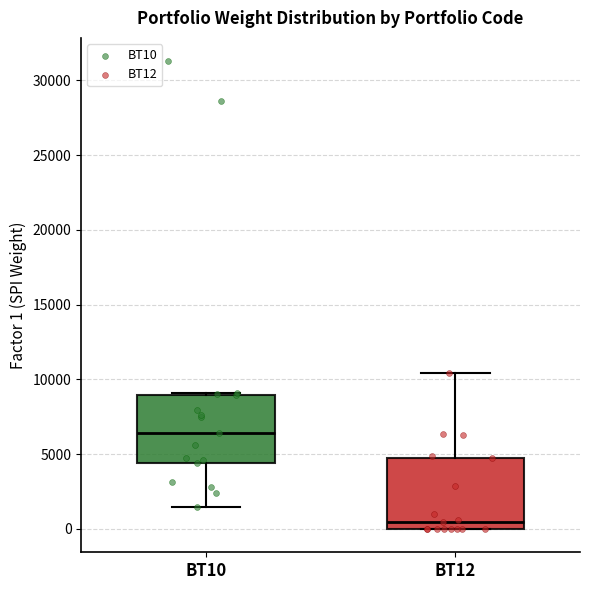

Which box has the highest median line?

BT10